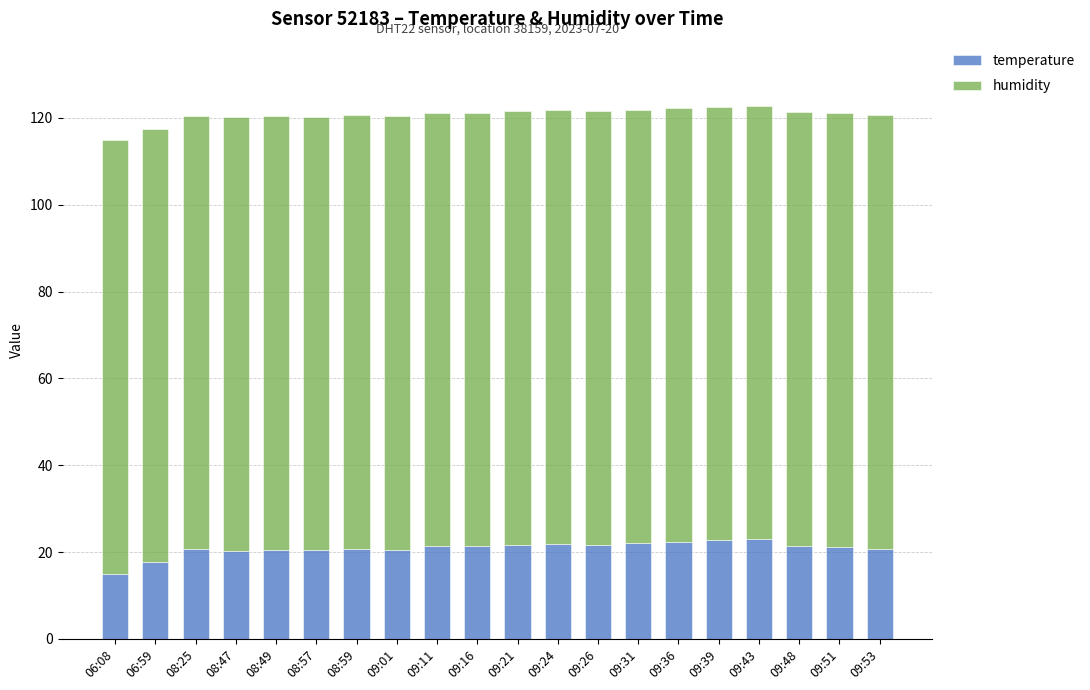

Is it true that temperature equals 22.9 at 09:43?

True